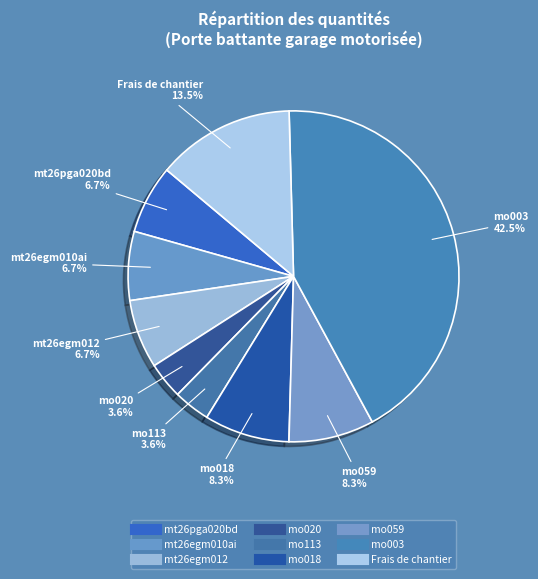

What portion of the pie excludes mo020?

96.4%